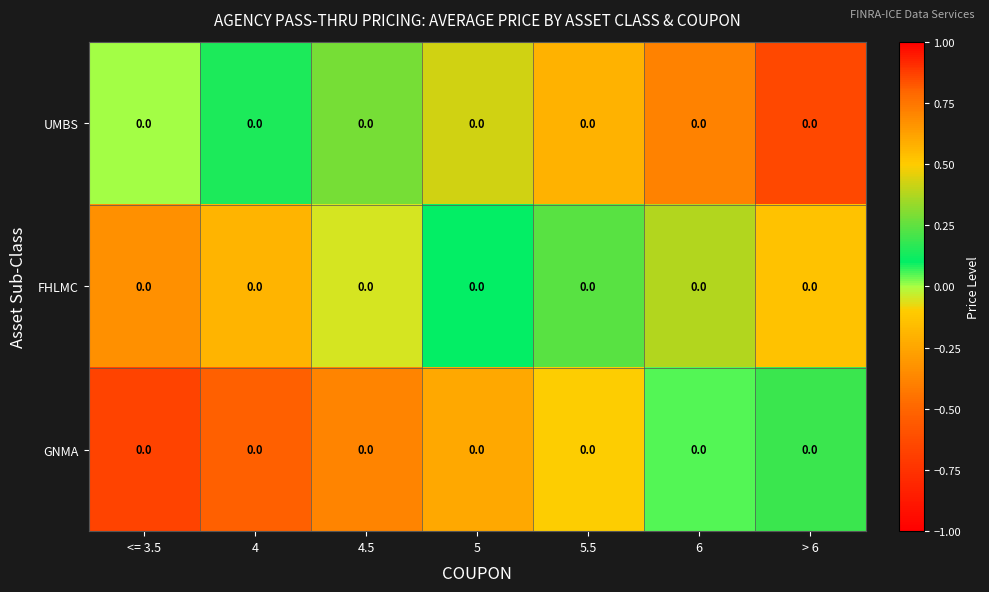

What is the sum of the FHLMC values at 6 and > 6?

0.9